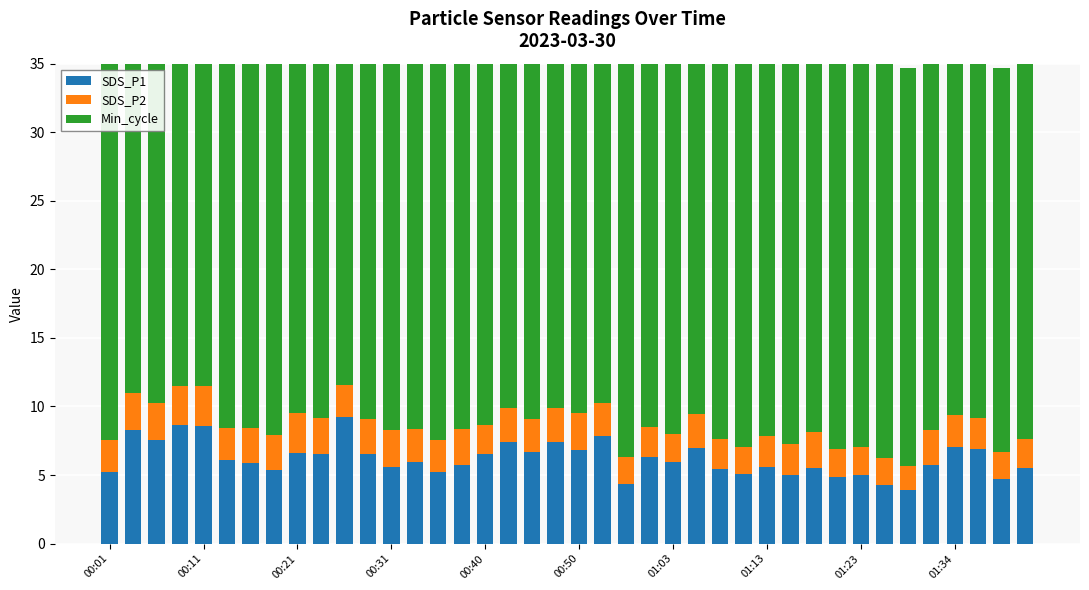

List the series in order of their peak value, highest first.

Min_cycle, SDS_P1, SDS_P2